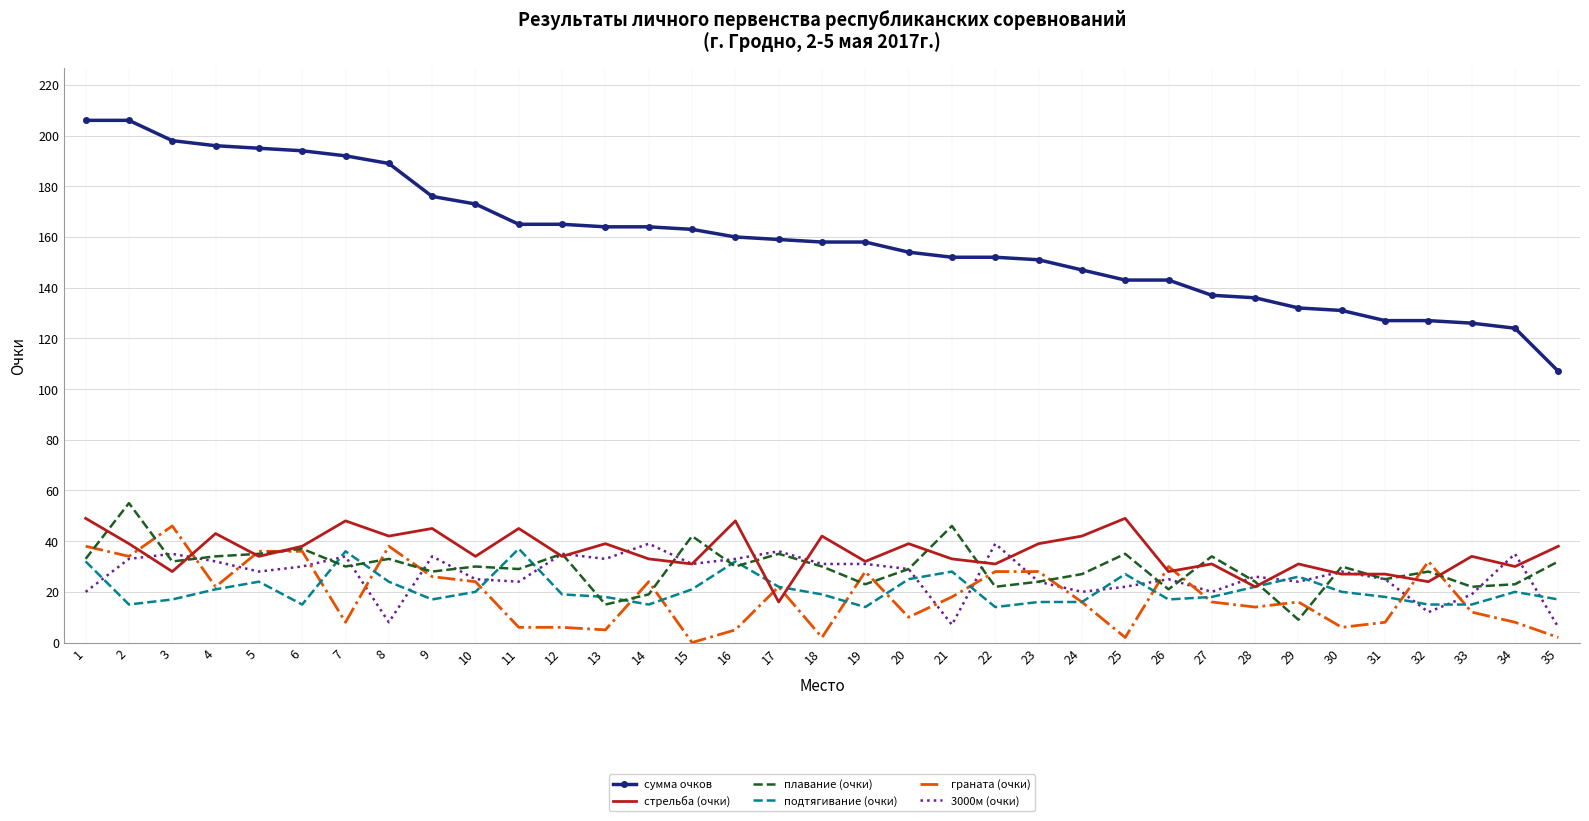

What is the maximum value shown in the chart?

206